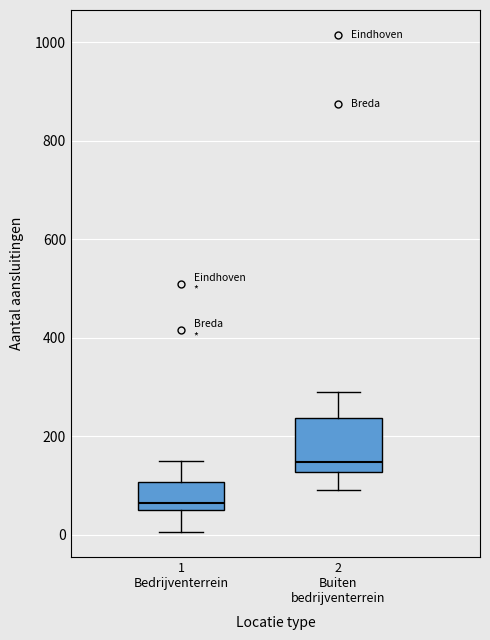

Reading left to right, read every box against the y-axis: the position of its median line, the range the box covers, and the ends of its whiskers. The values are not printed on the chart, so give them approximately, as read against the axis.

1 Bedrijventerrein: median 60 (just above the box's lower edge), box 60 to 100, whiskers 0 to 160
2 Buiten bedrijventerrein: median 140, box 120 to 240, whiskers 100 to 300